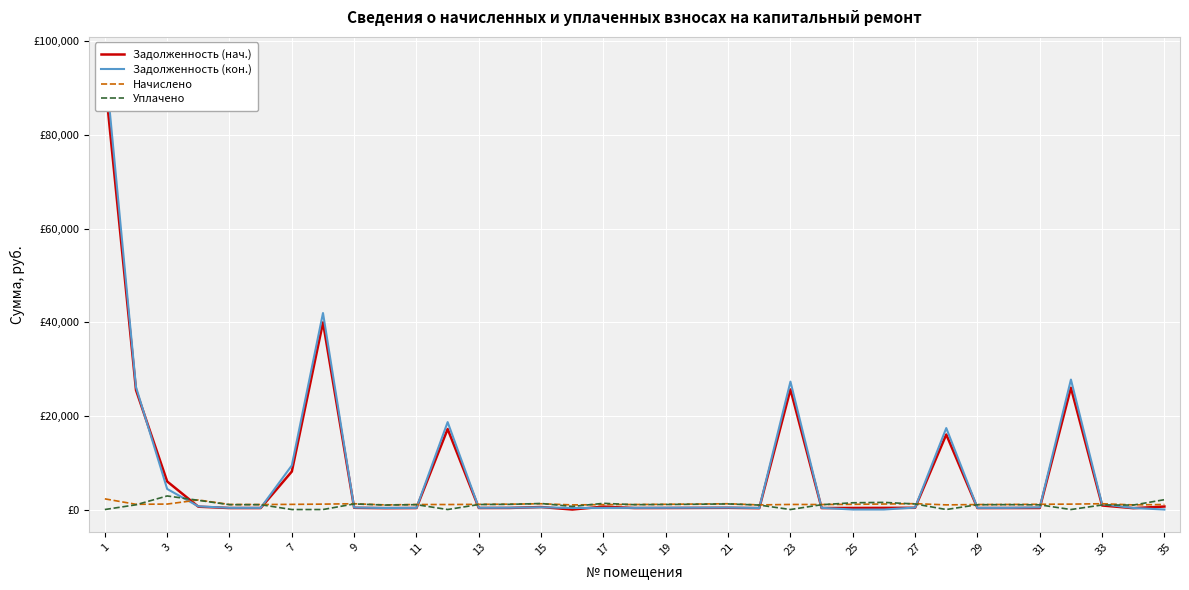

What is the value of the Задолженность (нач.) point at the 3rd from the left?

5993.8